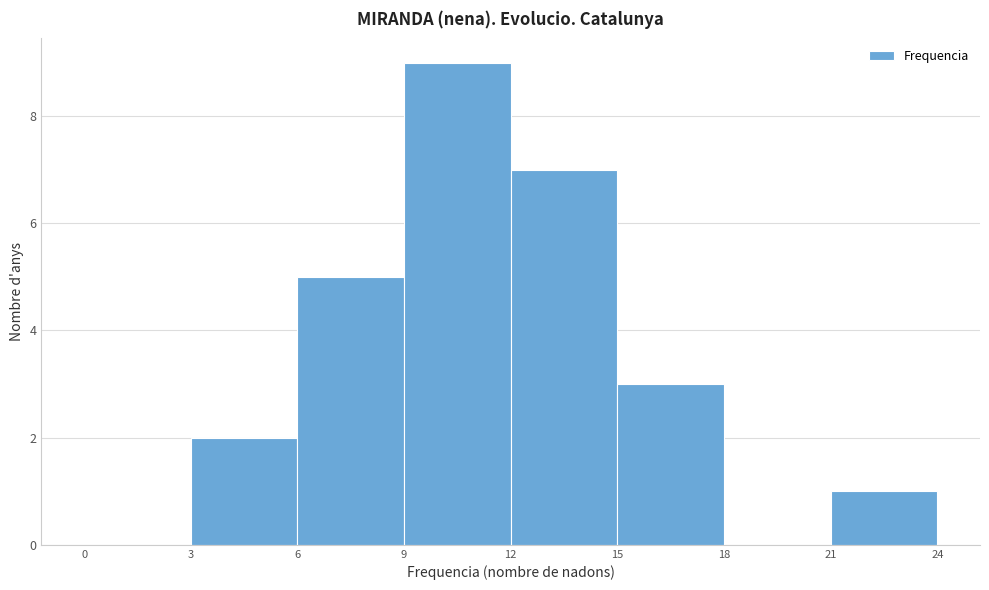

Reading left to right, transcribe this chart: for each bar, give the range it covers on the x-axis and its height. The values are not printed on the chart, so give them approximately, as read against the axis.

0 to 3: 0
3 to 6: 2
6 to 9: 5
9 to 12: 9
12 to 15: 7
15 to 18: 3
18 to 21: 0
21 to 24: 1